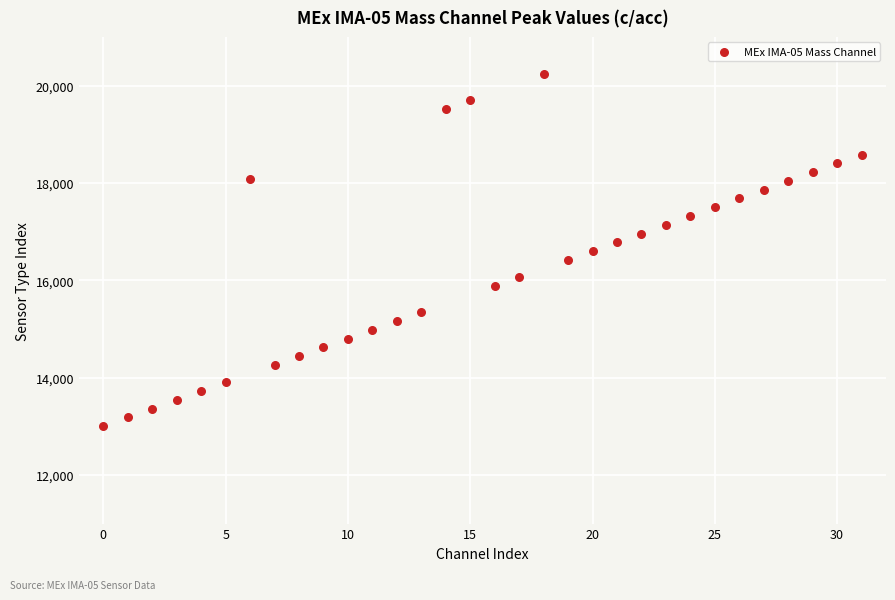

What is the range of Y values (max minus min)?

7240